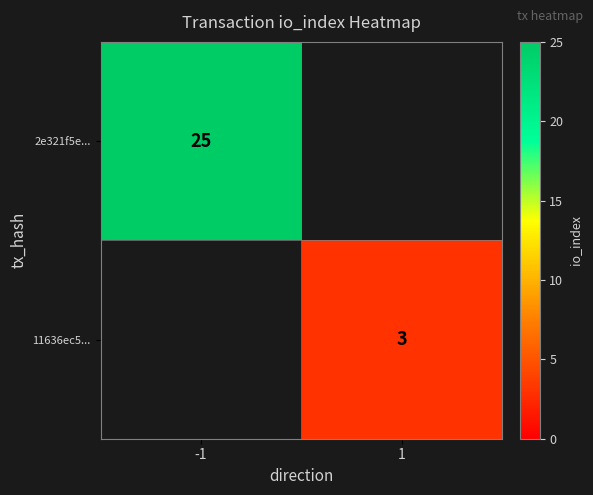

What is the greatest value displayed?

25.0